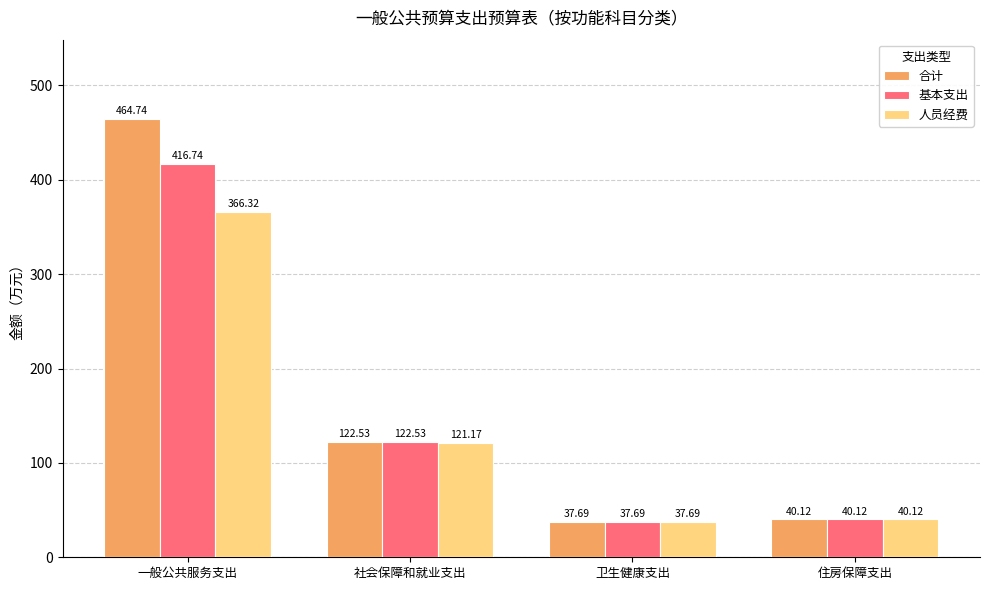

What is the sum of the 合计 values at 卫生健康支出 and 住房保障支出?

77.8